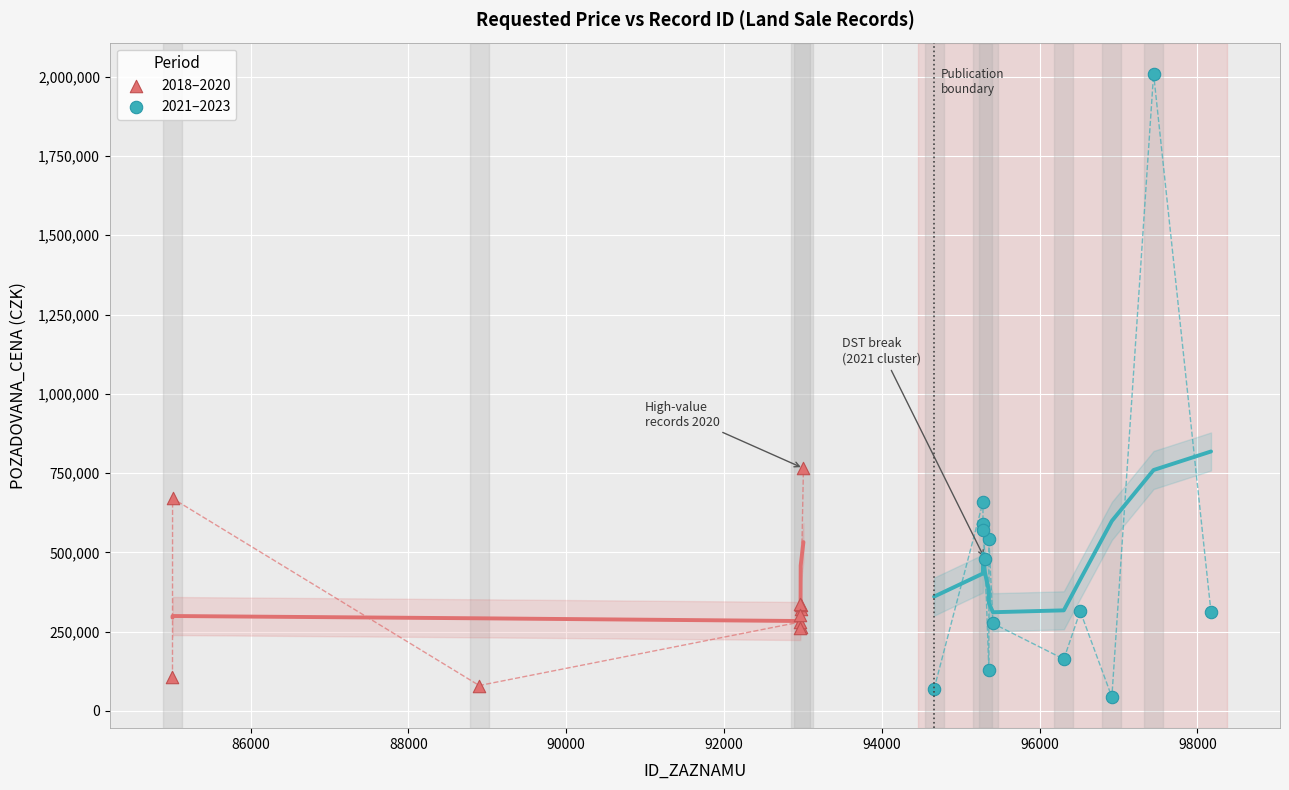

Which series contains the highest Y value?

2021–2023